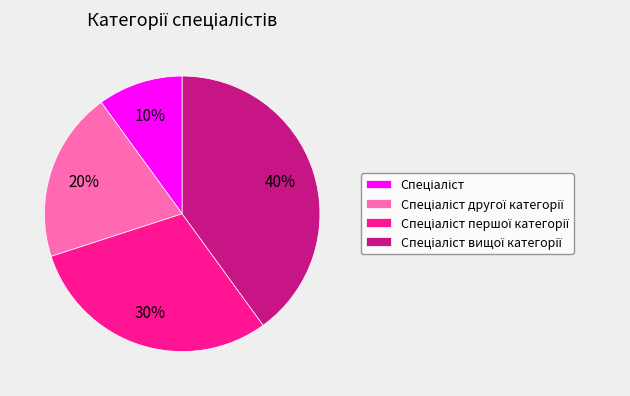

To the nearest percent, what is the average slice percentage?

25%